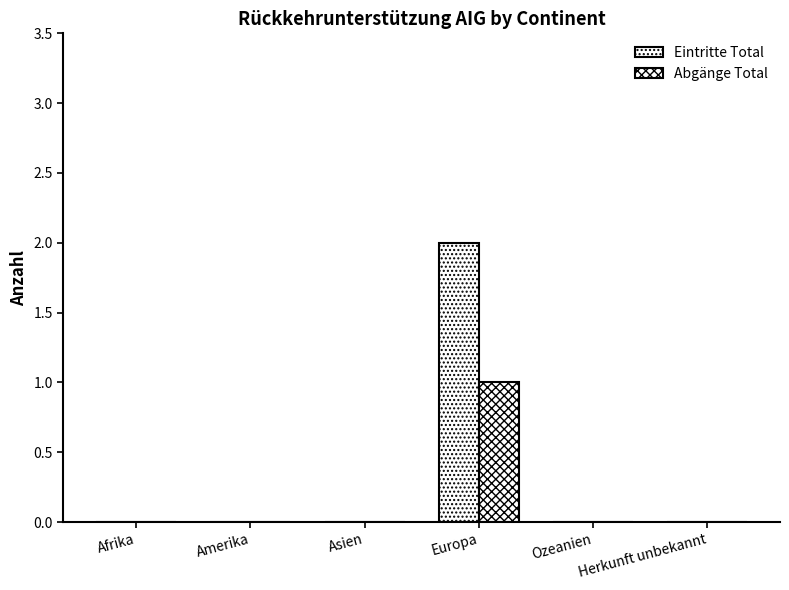

Count the Eintritte Total values in the range 0 to 1.

5